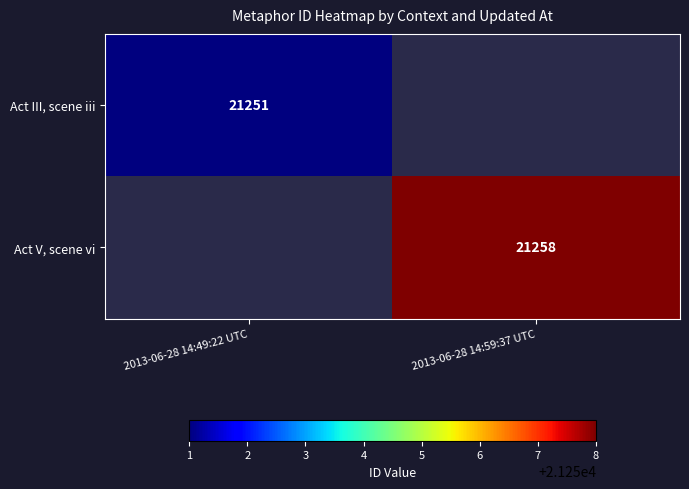

Is the value of Act III, scene iii at 2013-06-28 14:49:22 UTC greater than the value of Act V, scene vi at 2013-06-28 14:59:37 UTC?

No